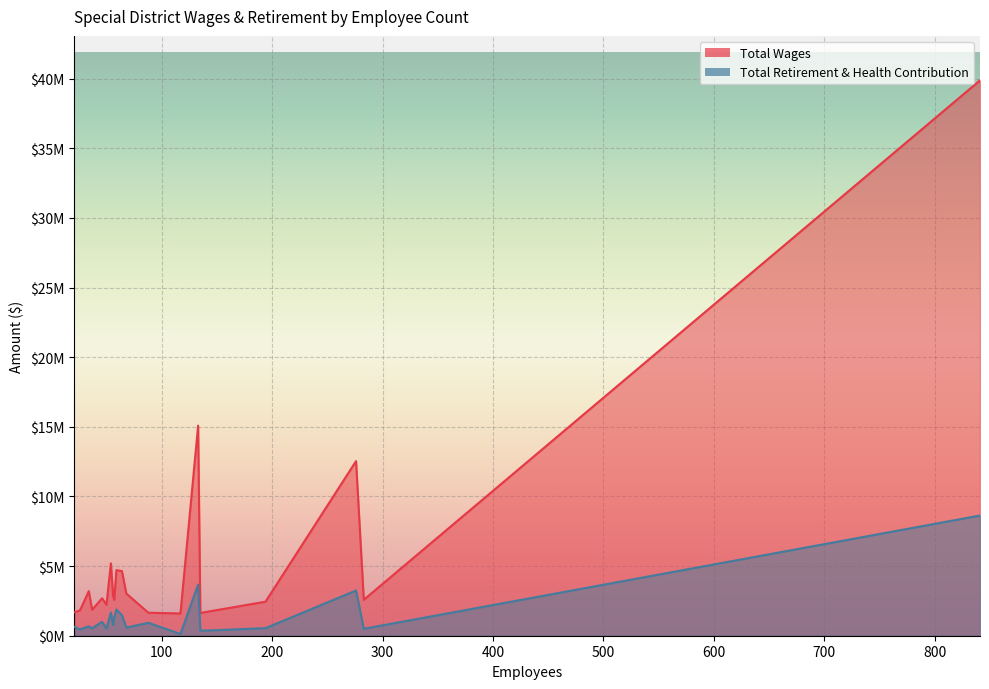

True or false: Total Wages and Total Retirement & Health Contribution intersect in this chart.

False